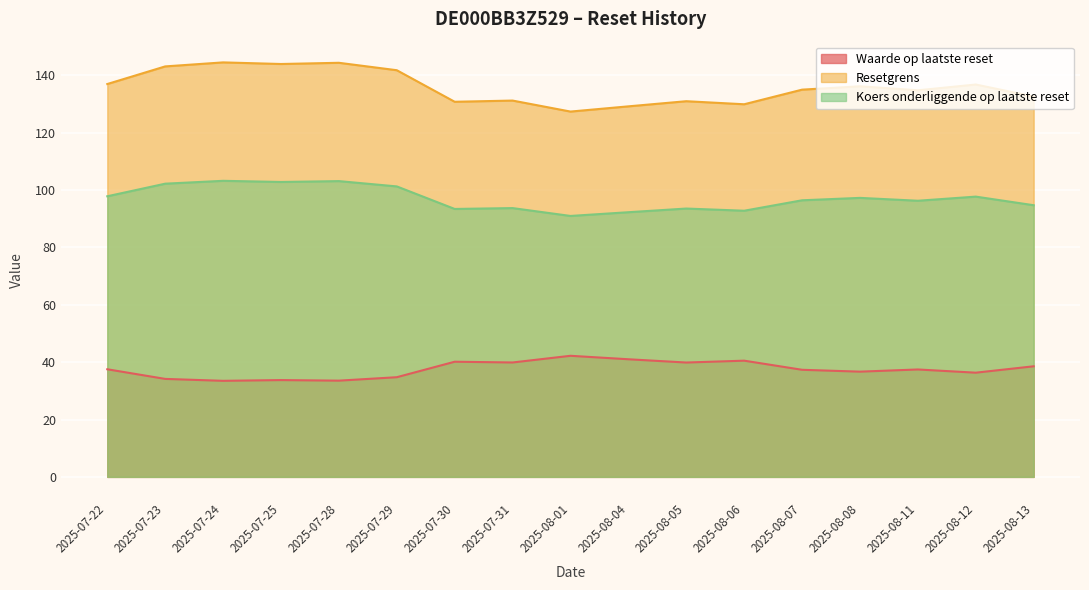

At how many categories does at least one series exceed 59?

17